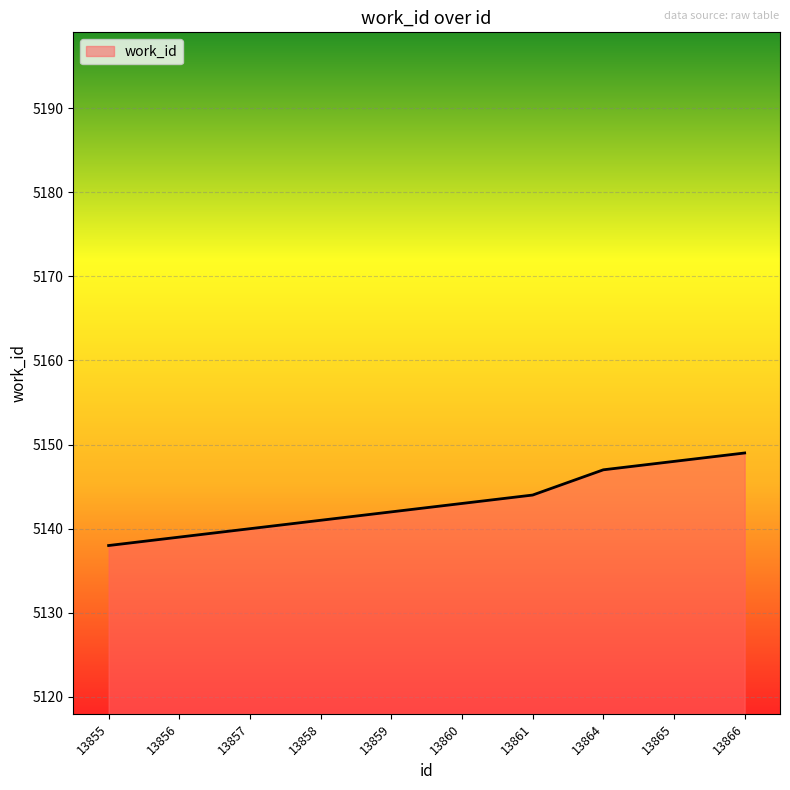

Rank the categories by value from lowest to highest.

13855, 13856, 13857, 13858, 13859, 13860, 13861, 13864, 13865, 13866